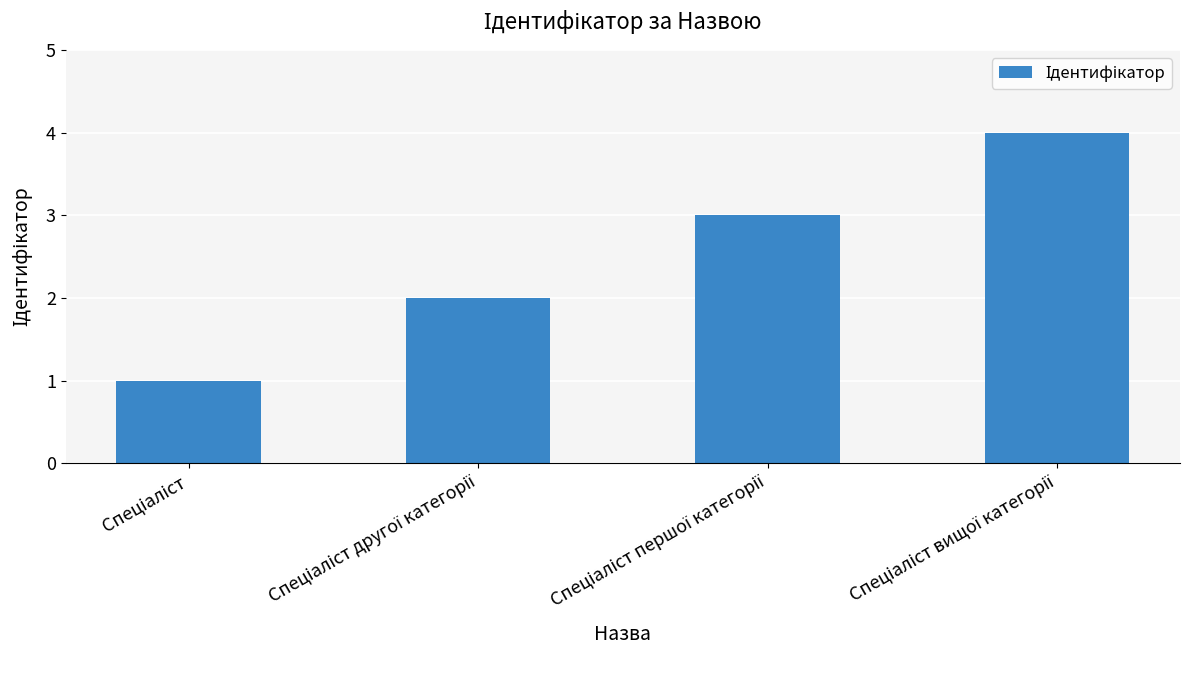

What is the maximum value shown in the chart?

4